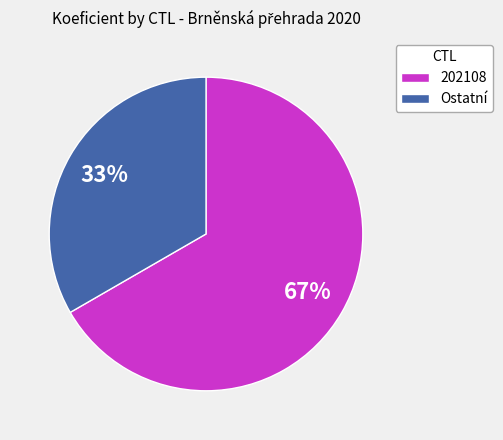

Is there any slice that represents more than half of the pie?

Yes